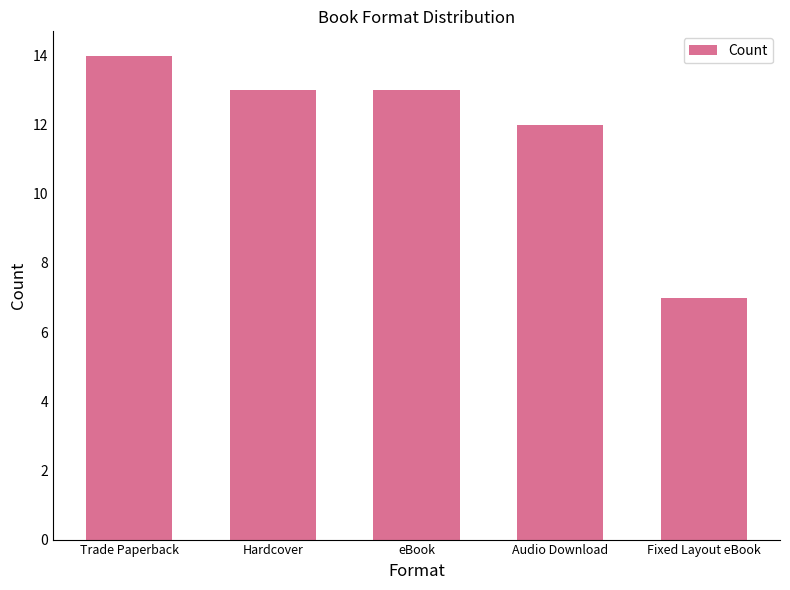

What is the change in value from Trade Paperback to Fixed Layout eBook?

-7